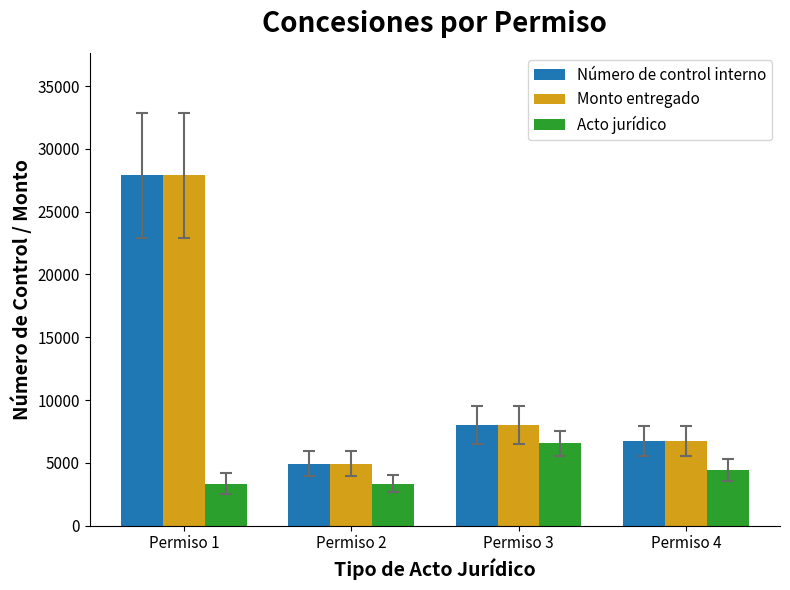

How many values in the Monto entregado series are below 8028?

2